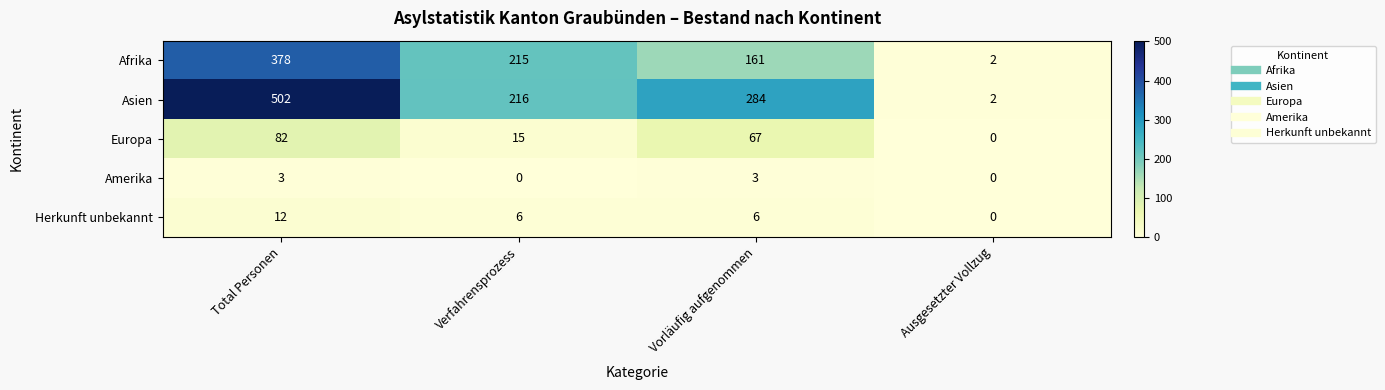

At how many categories does at least one series exceed 429?

1